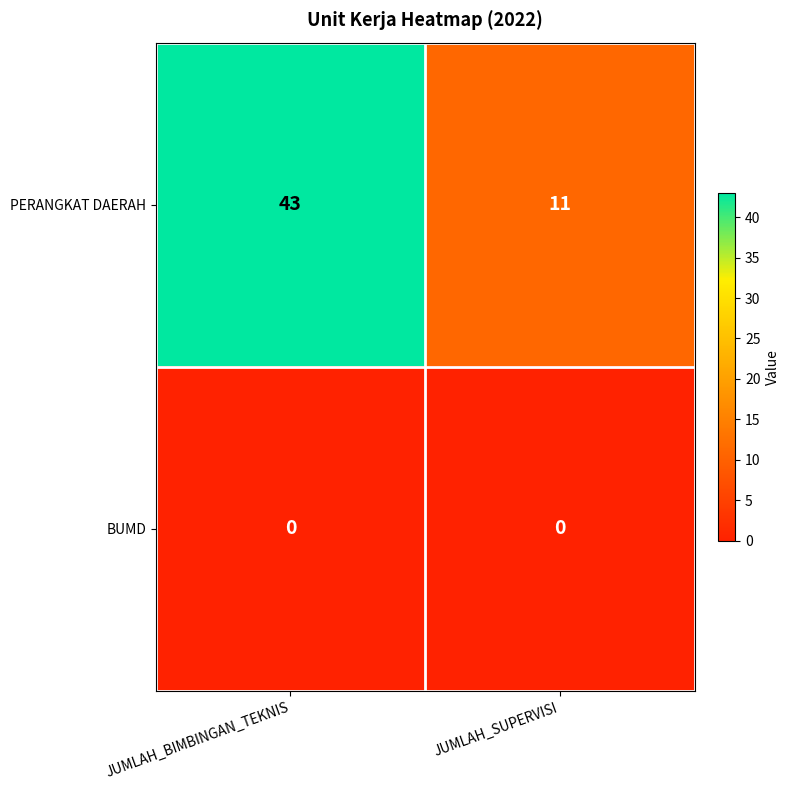

What is the difference between the highest and lowest values at JUMLAH_BIMBINGAN_TEKNIS?

43